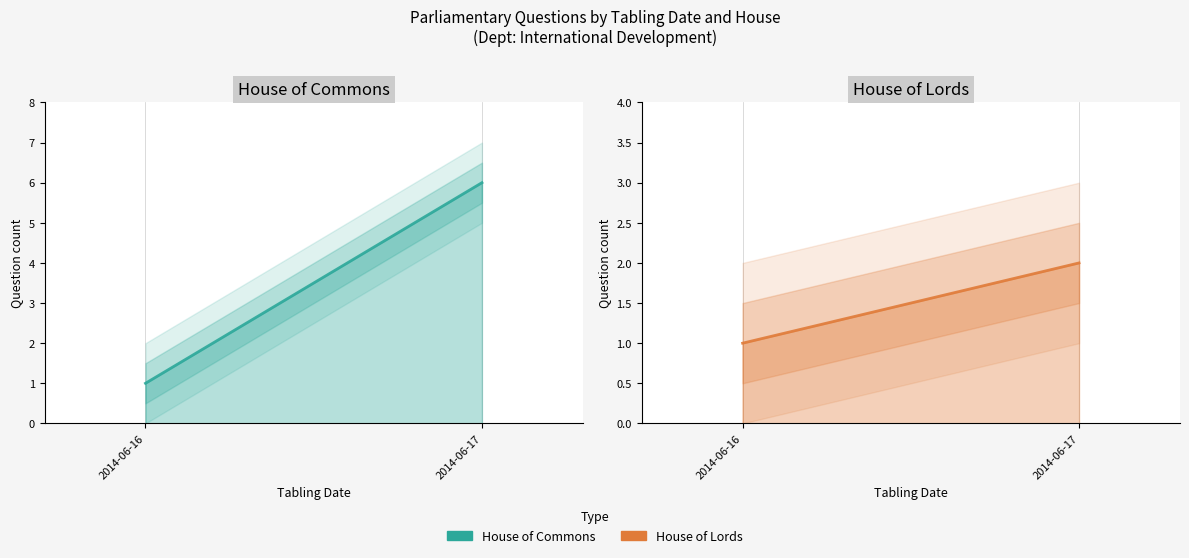

At which category is the sum across all series the highest?

2014-06-17